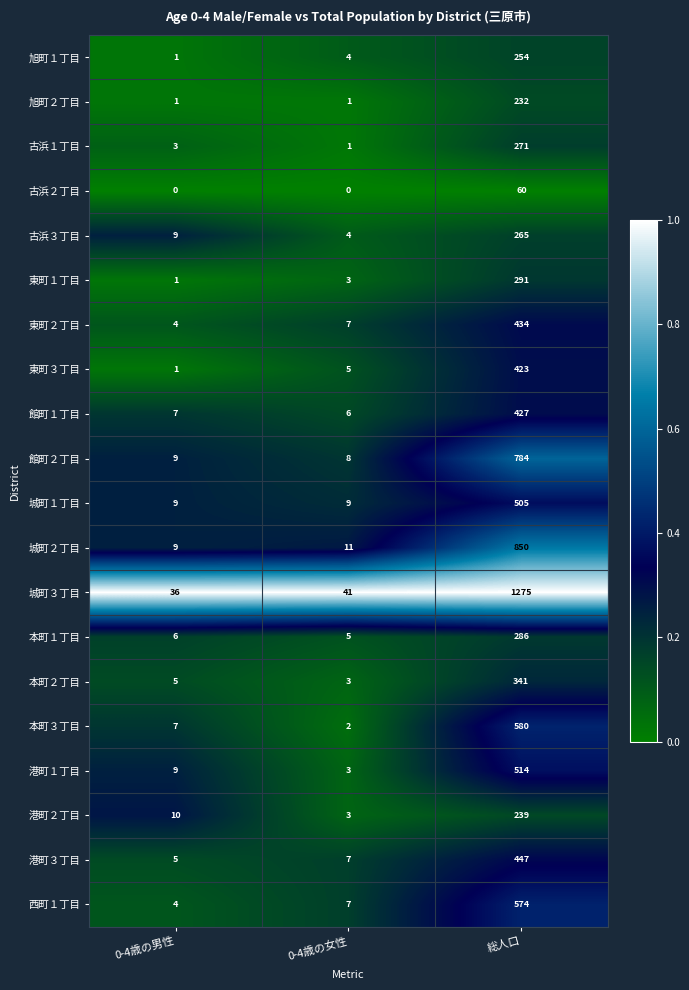

The 古浜３丁目 series shows 65 at 総人口. True or false?

False